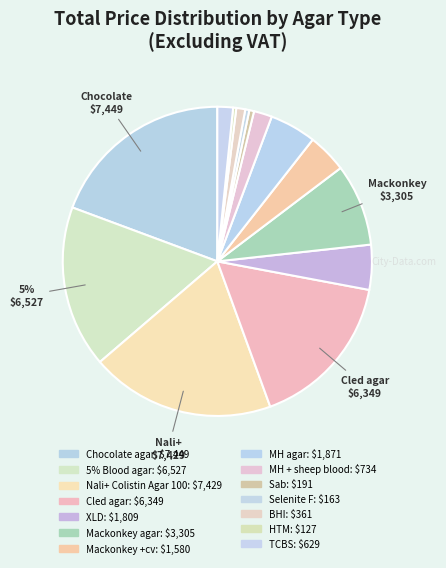

True or false: XLD accounts for 5% of the total.

True